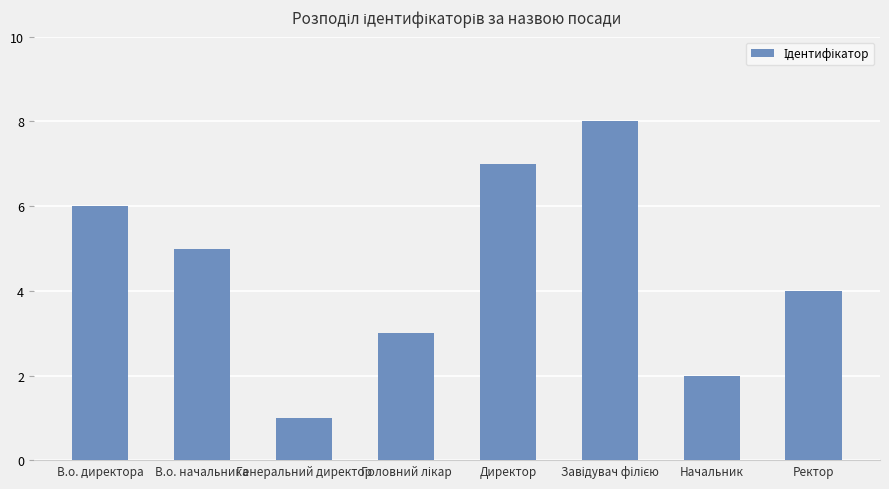

What is the value of the 1st bar from the left?

6